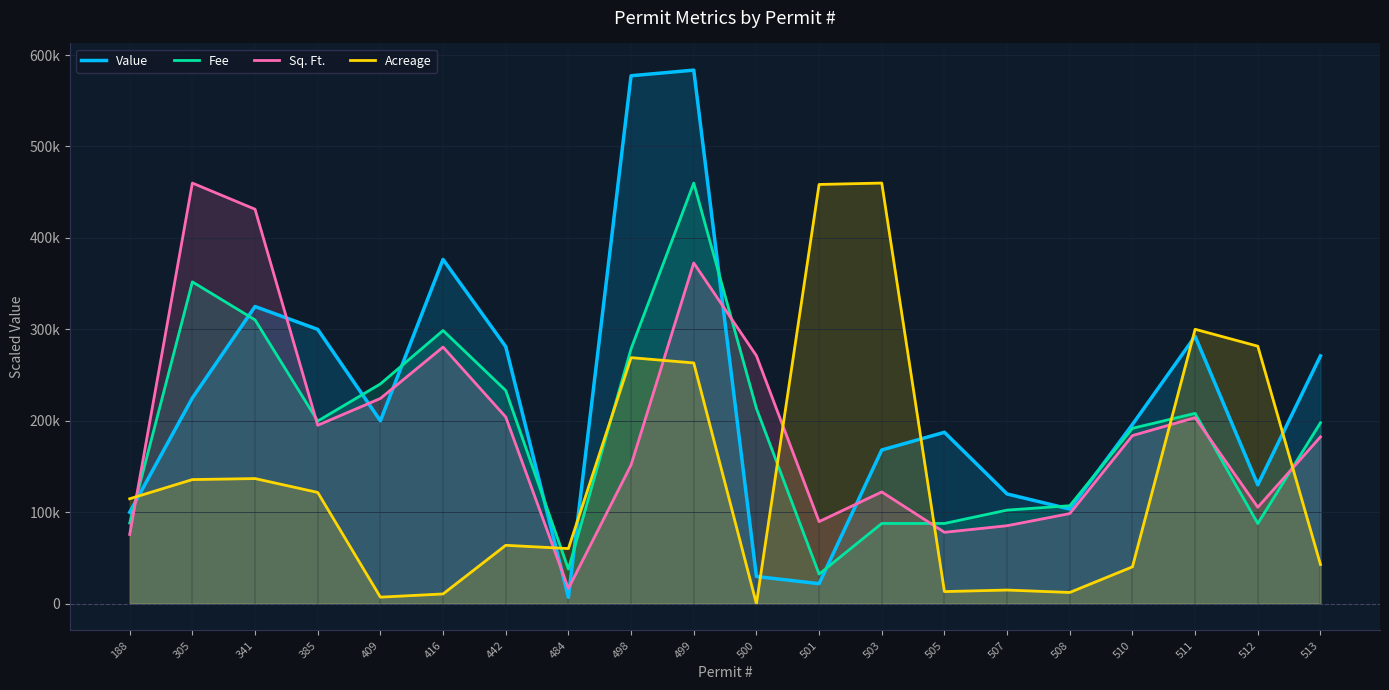

Which label corresponds to the largest value in the chart?

499